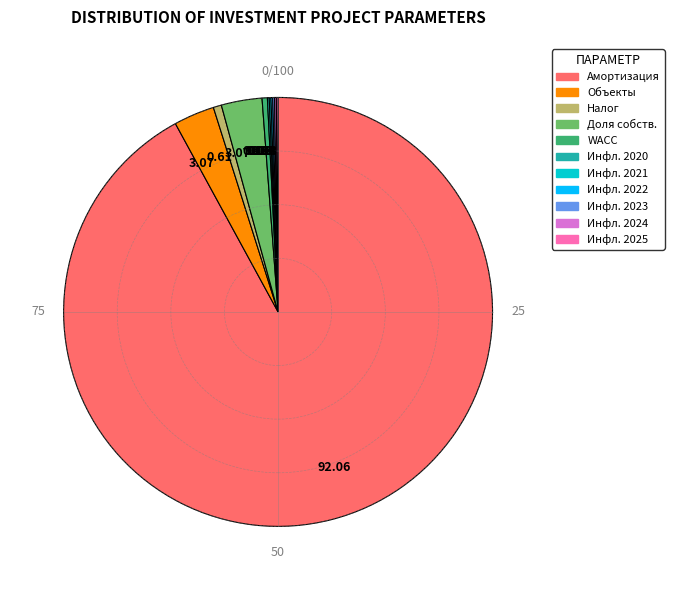

Does any single category account for the majority?

Yes